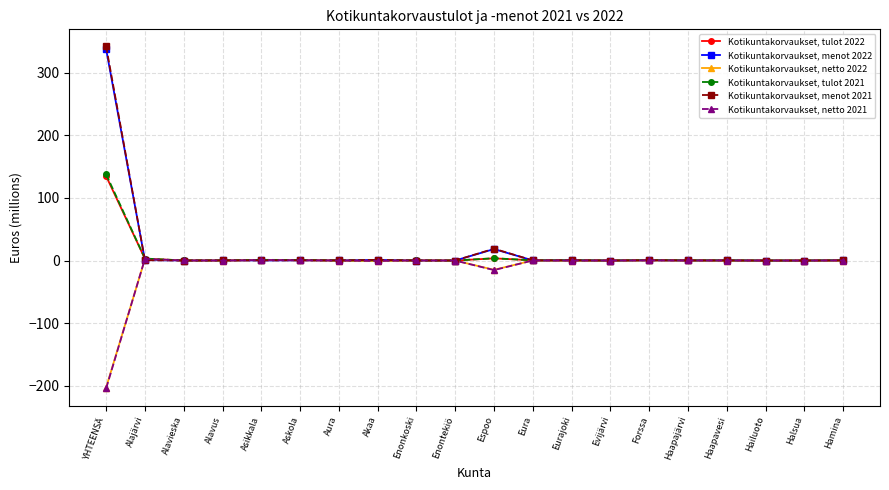

What is the value of the Kotikuntakorvaukset, netto 2021 point at the 3rd from the left?

0.1